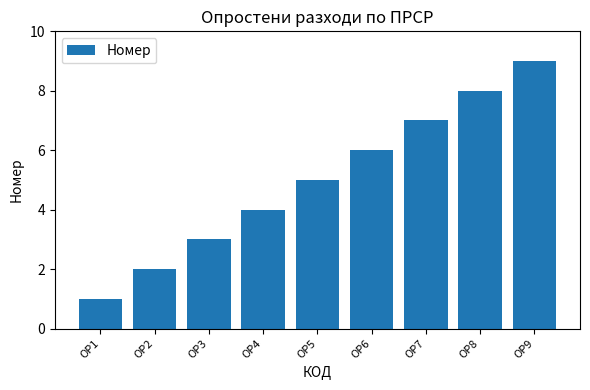

How many series are shown in this chart?

1